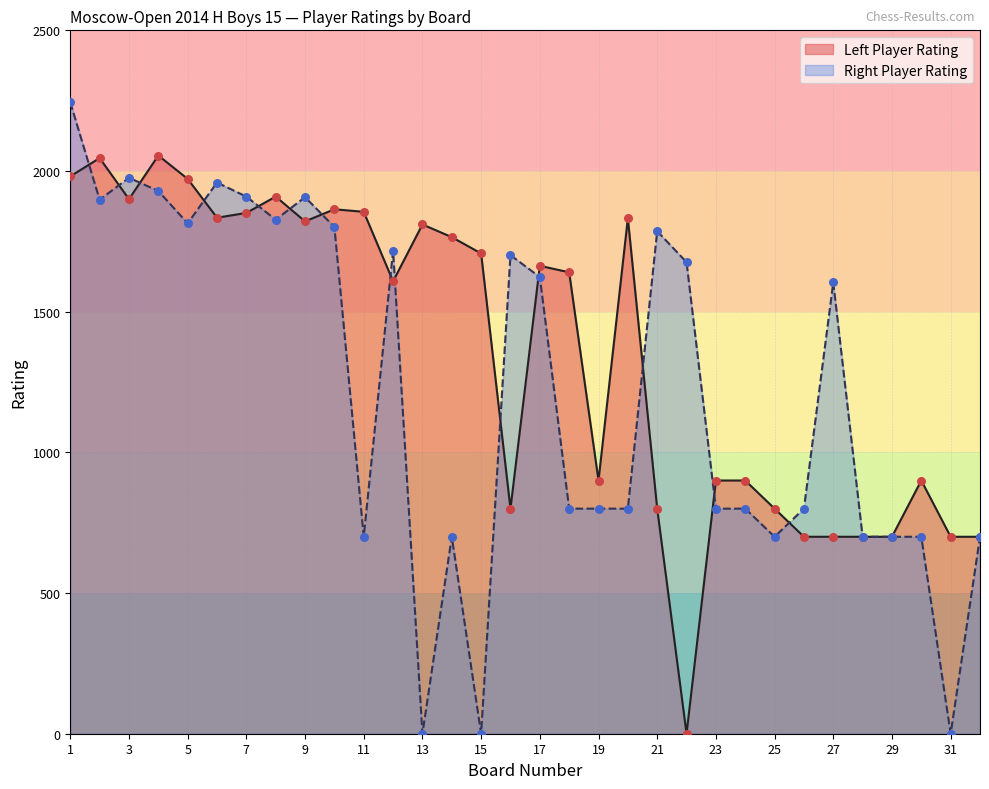

Is the value of White Rating at 24 greater than the value of Right Player Rating at 29?

Yes